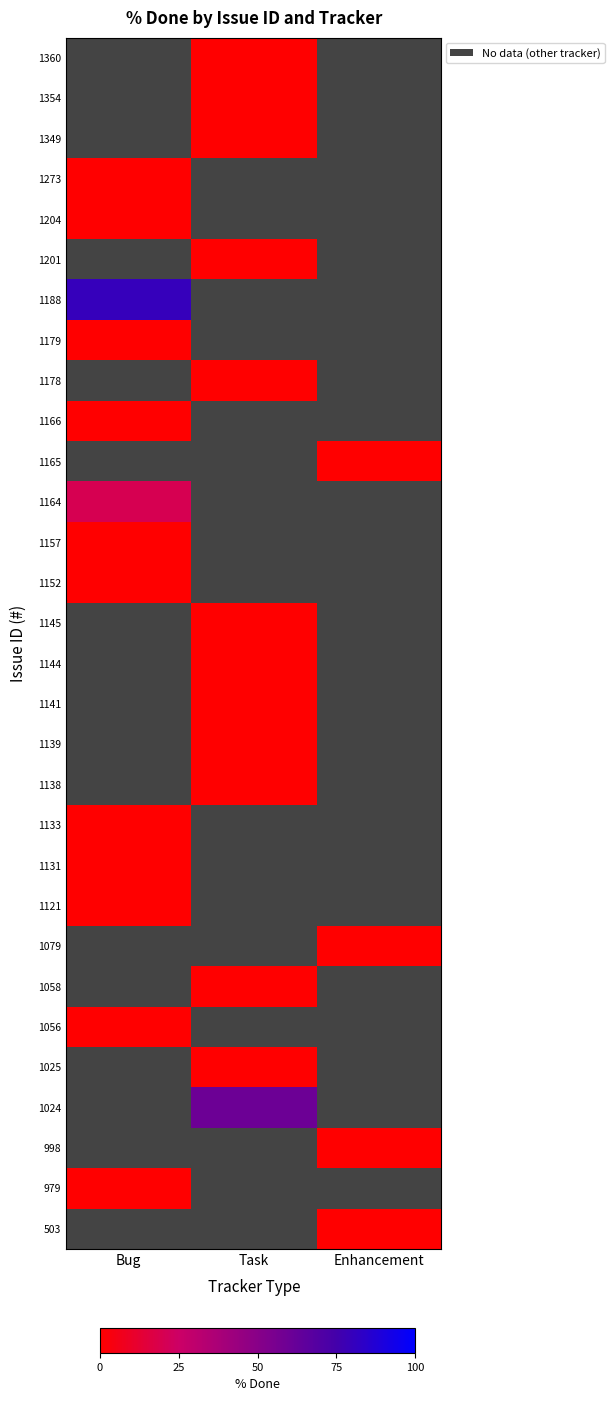

Which has a higher value, Enhancement or Task?

Task